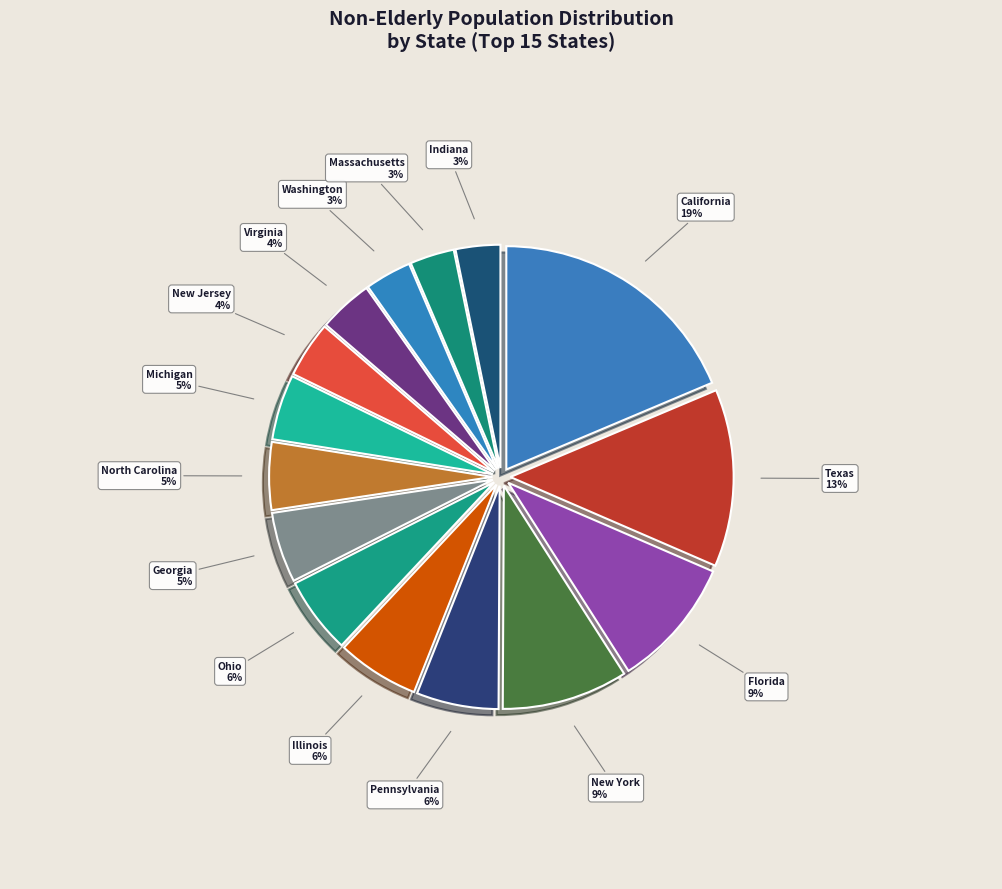

Is it true that Ohio is 1% of the pie?

False